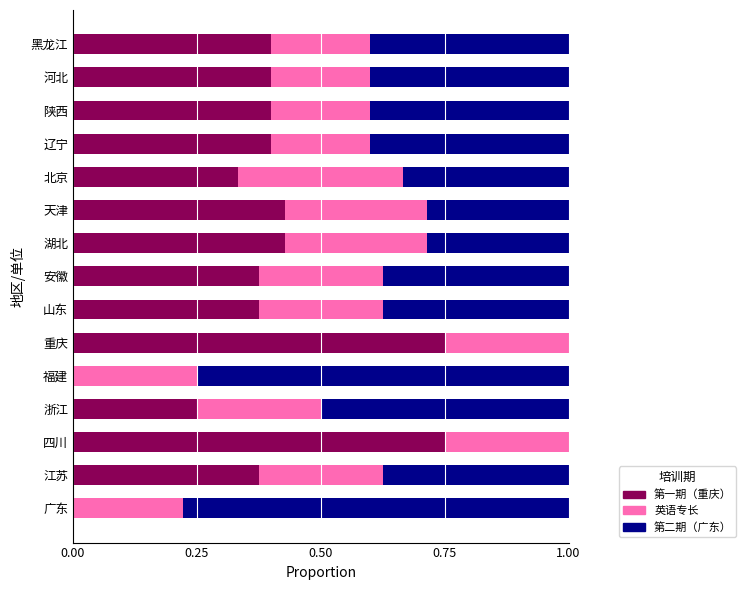

What is the sum of the 第一期（重庆） values at 四川 and 山东?

1.1